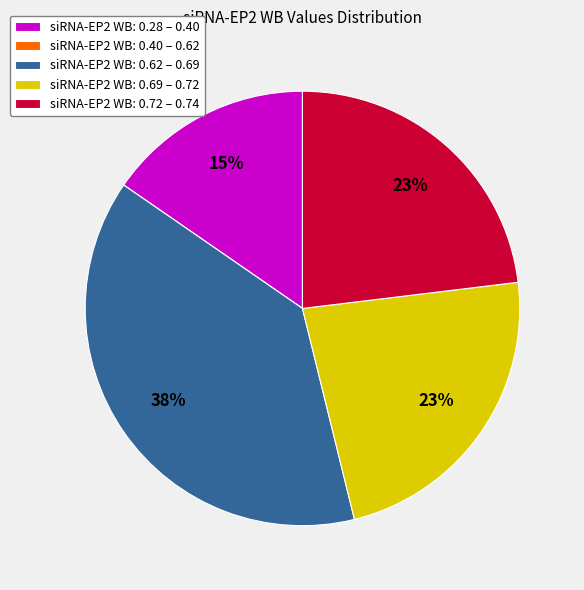

Is the sum of siRNA-EP2 WB: 0.72 – 0.74 and siRNA-EP2 WB: 0.62 – 0.69 greater than half?

Yes